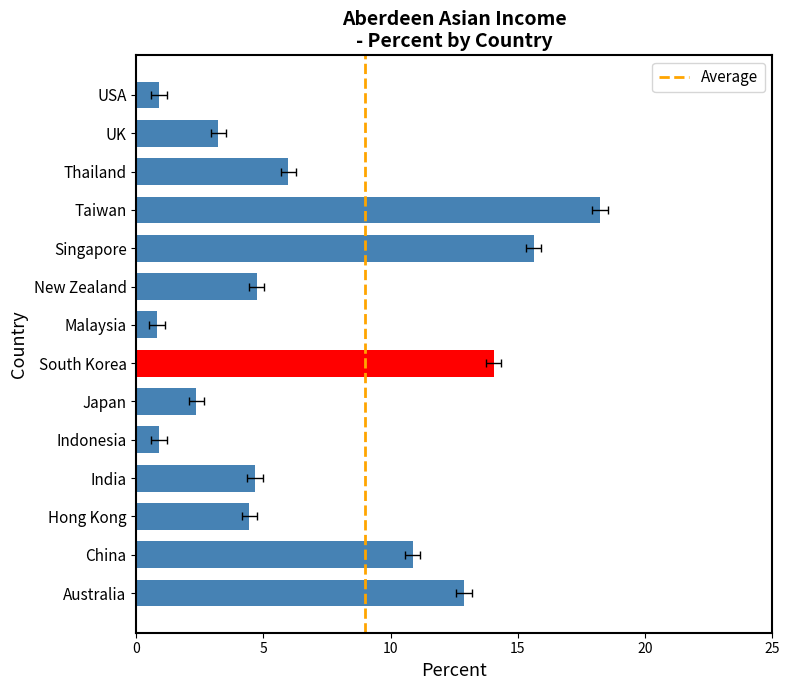

Reading left to right, extract all data points from this chart.

12.9	10.9	4.4	4.7	0.9	2.4	14.1	0.8	4.7	15.6	18.2	6.0	3.2	0.9